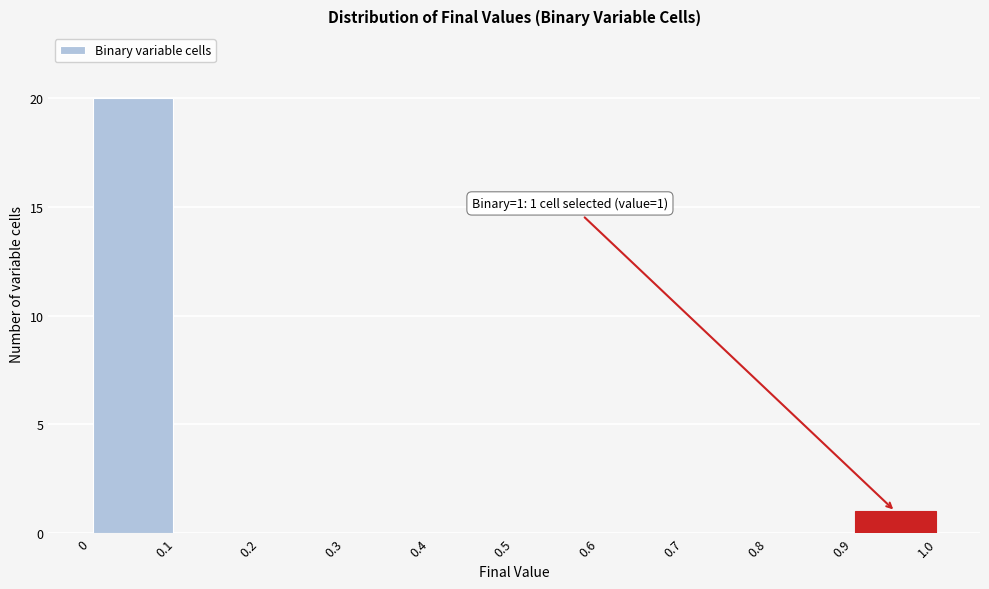

Over which range of the x-axis is the bar tallest?

0 to 0.1